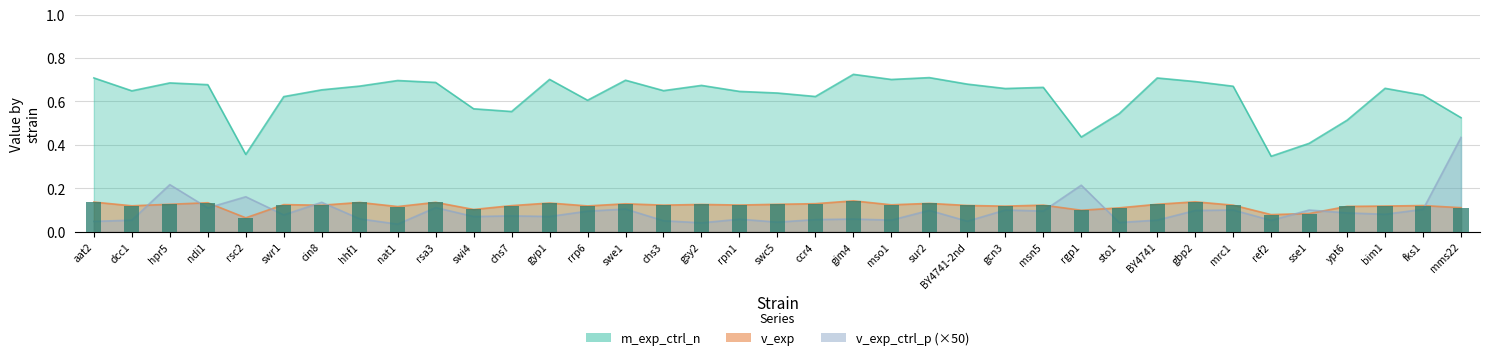

Are the bars horizontal?

No